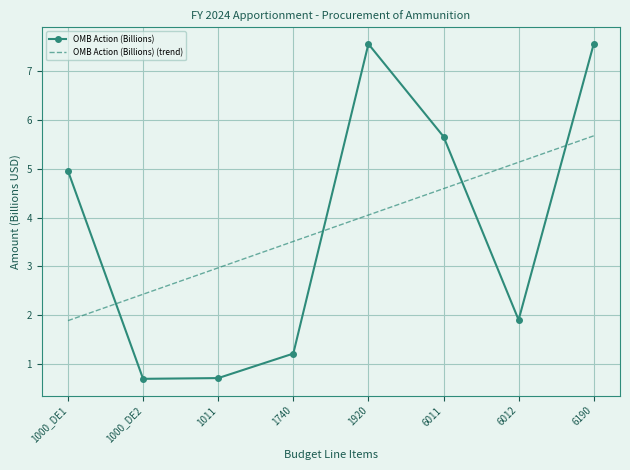

What is the highest value of the OMB Action (Billions) series?

7.6